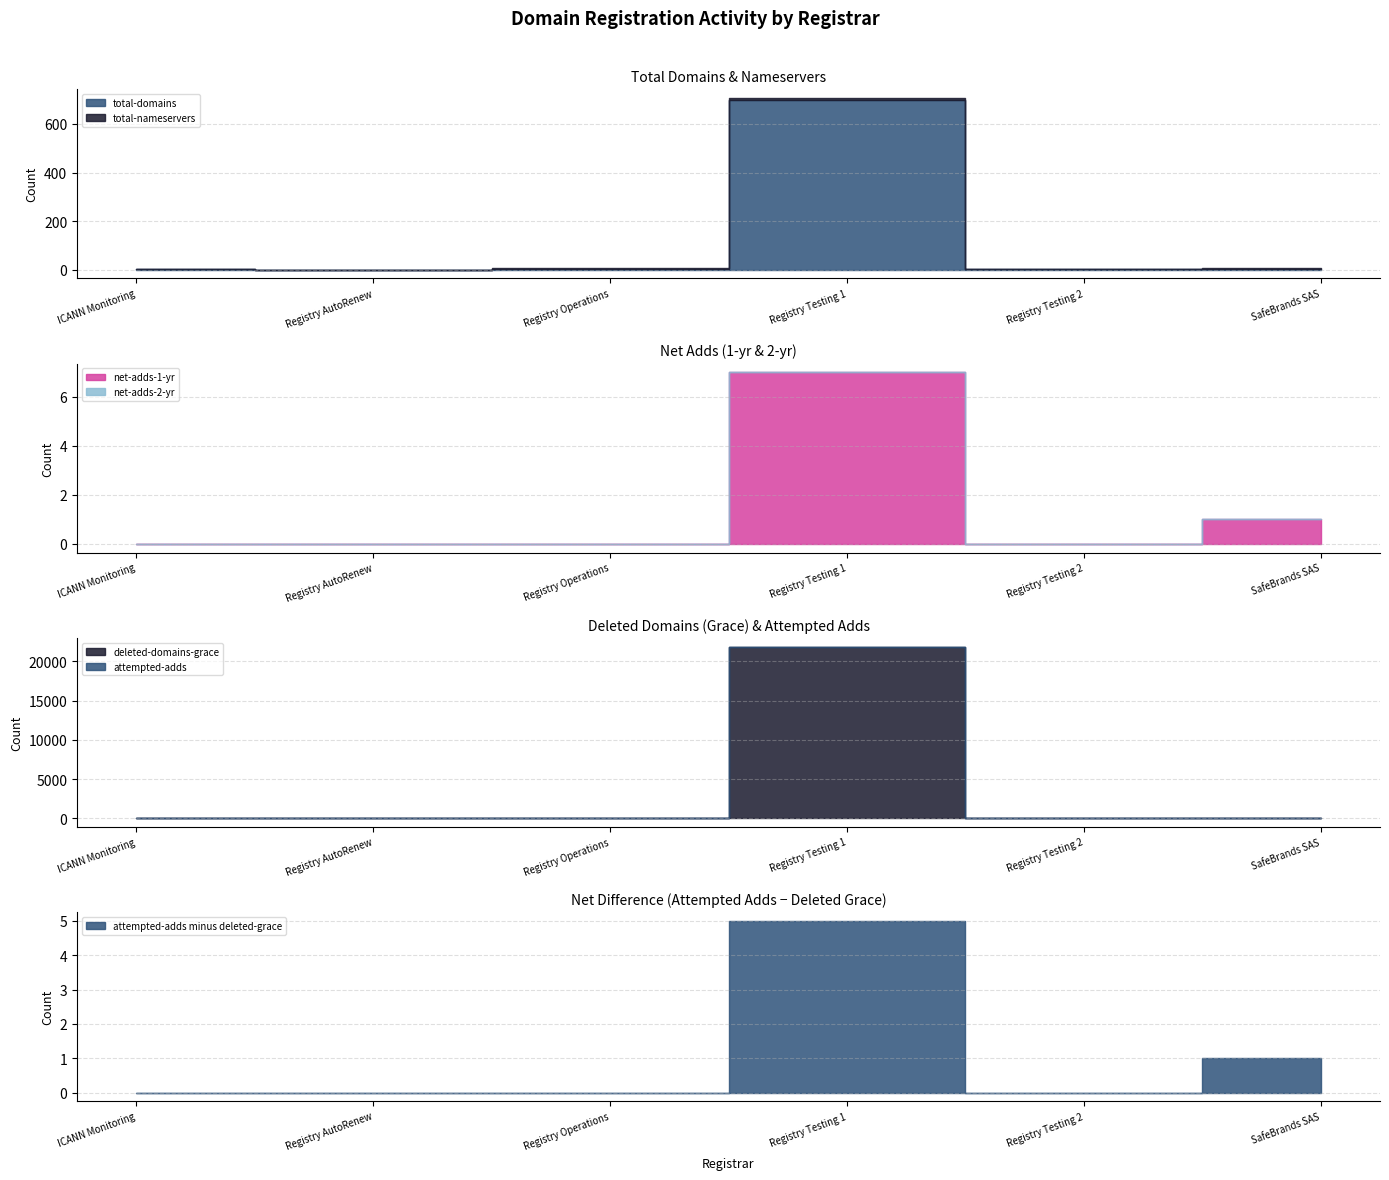

Rank the series at Registry Operations from lowest to highest value.

net-adds-1-yr, attempted-adds, deleted-domains-grace, net-adds-2-yr, total-domains, total-nameservers